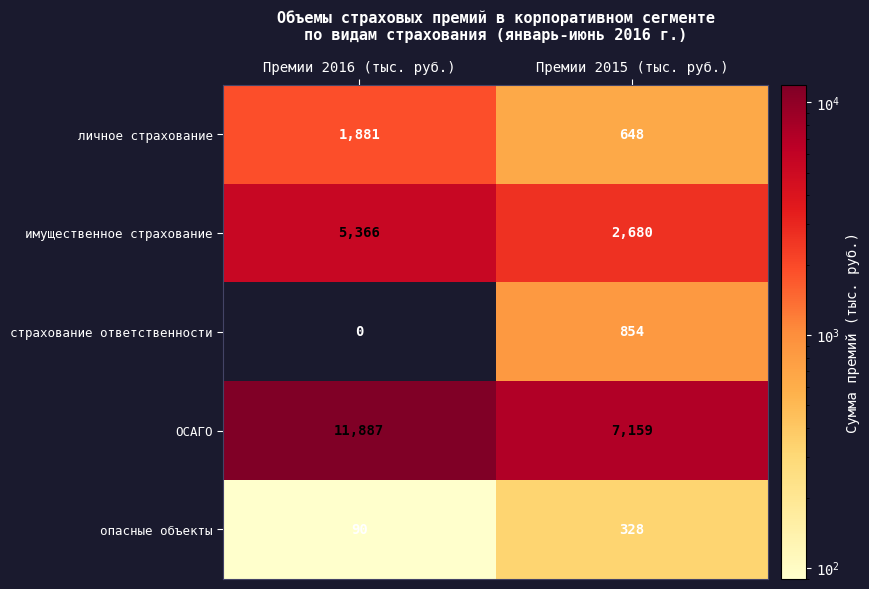

At which label is личное страхование closest to 1264?

Премии 2015 (тыс. руб.)